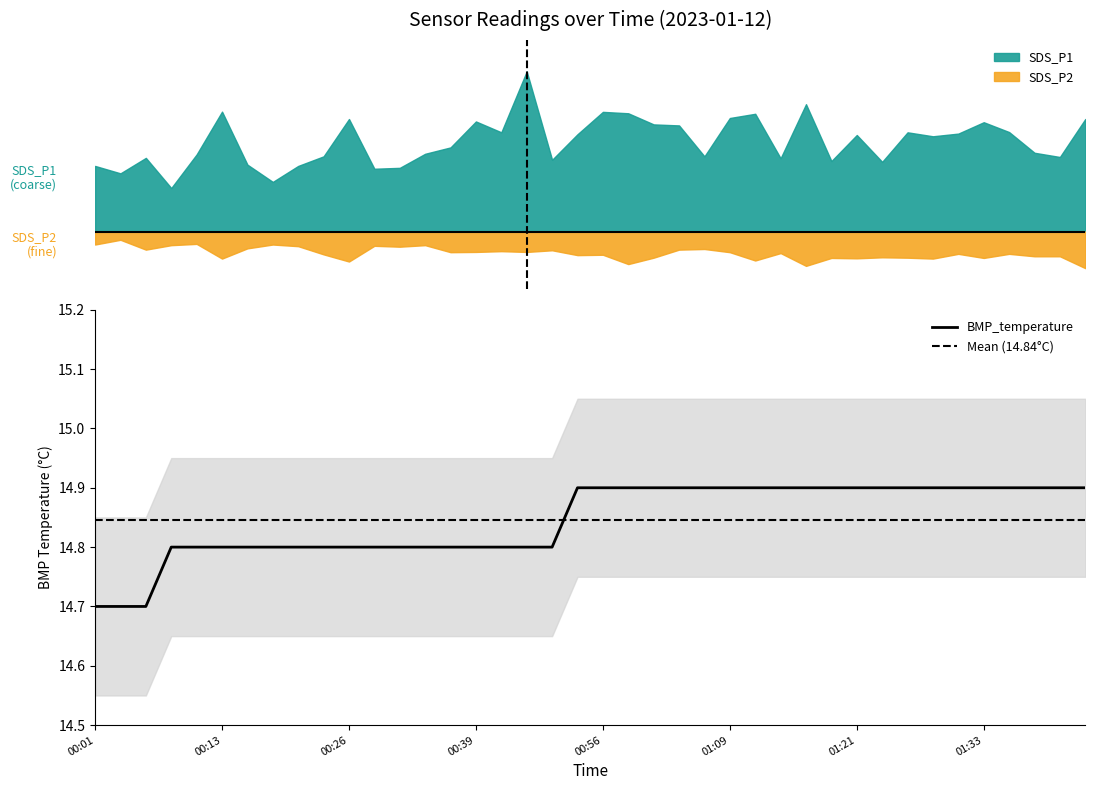

Rank the series at 00:29 from highest to lowest value.

BMP_temperature, SDS_P1, SDS_P2